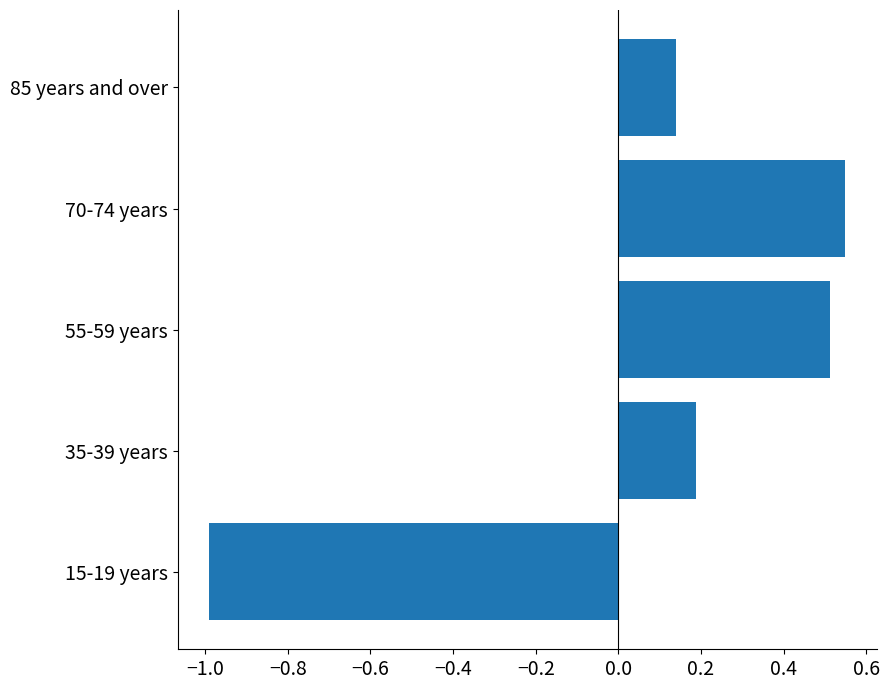

Where is the data nearest to the value 0?

85 years and over